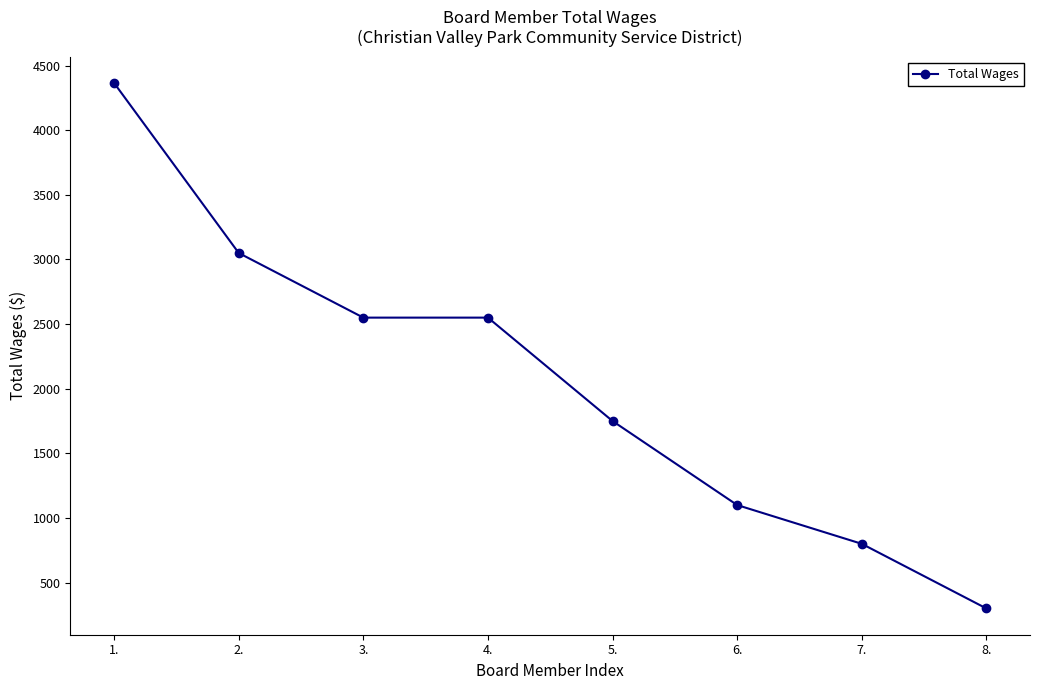

What position from the right is 5.?

4